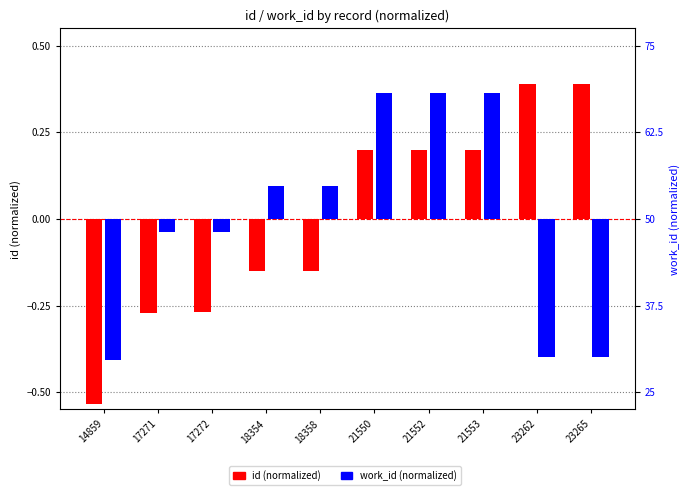

What is the spread (max minus min) of values at 18354?

0.2